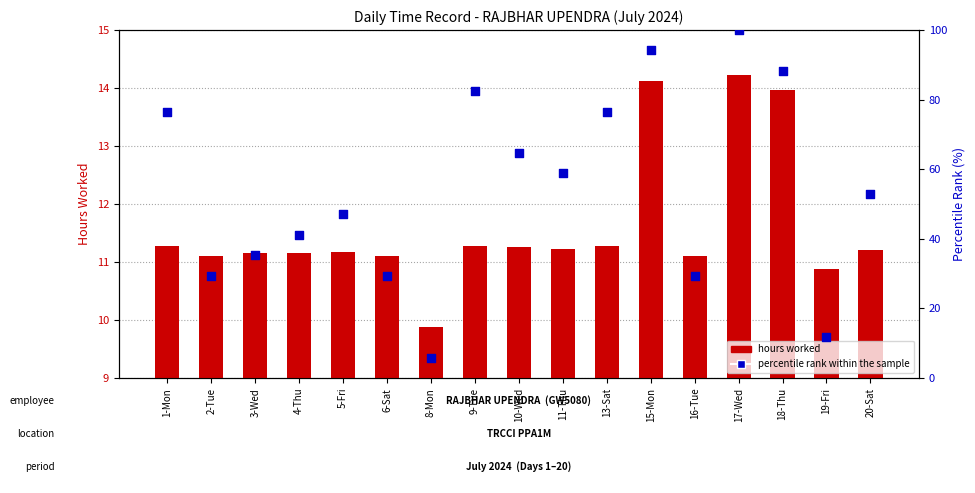

Which series contains the lowest Y value?

Percentile rank